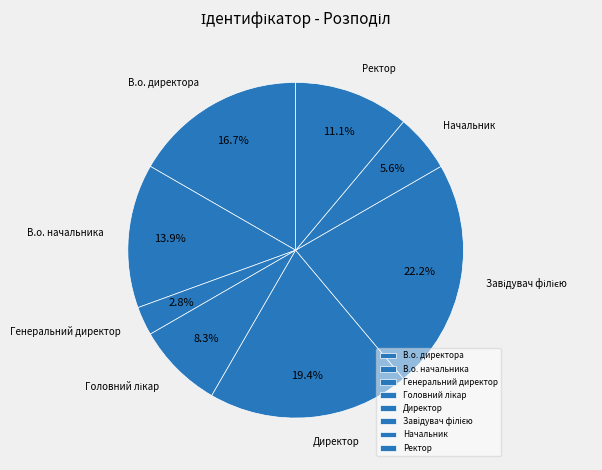

What is the smallest slice in the pie chart?

Генеральний директор